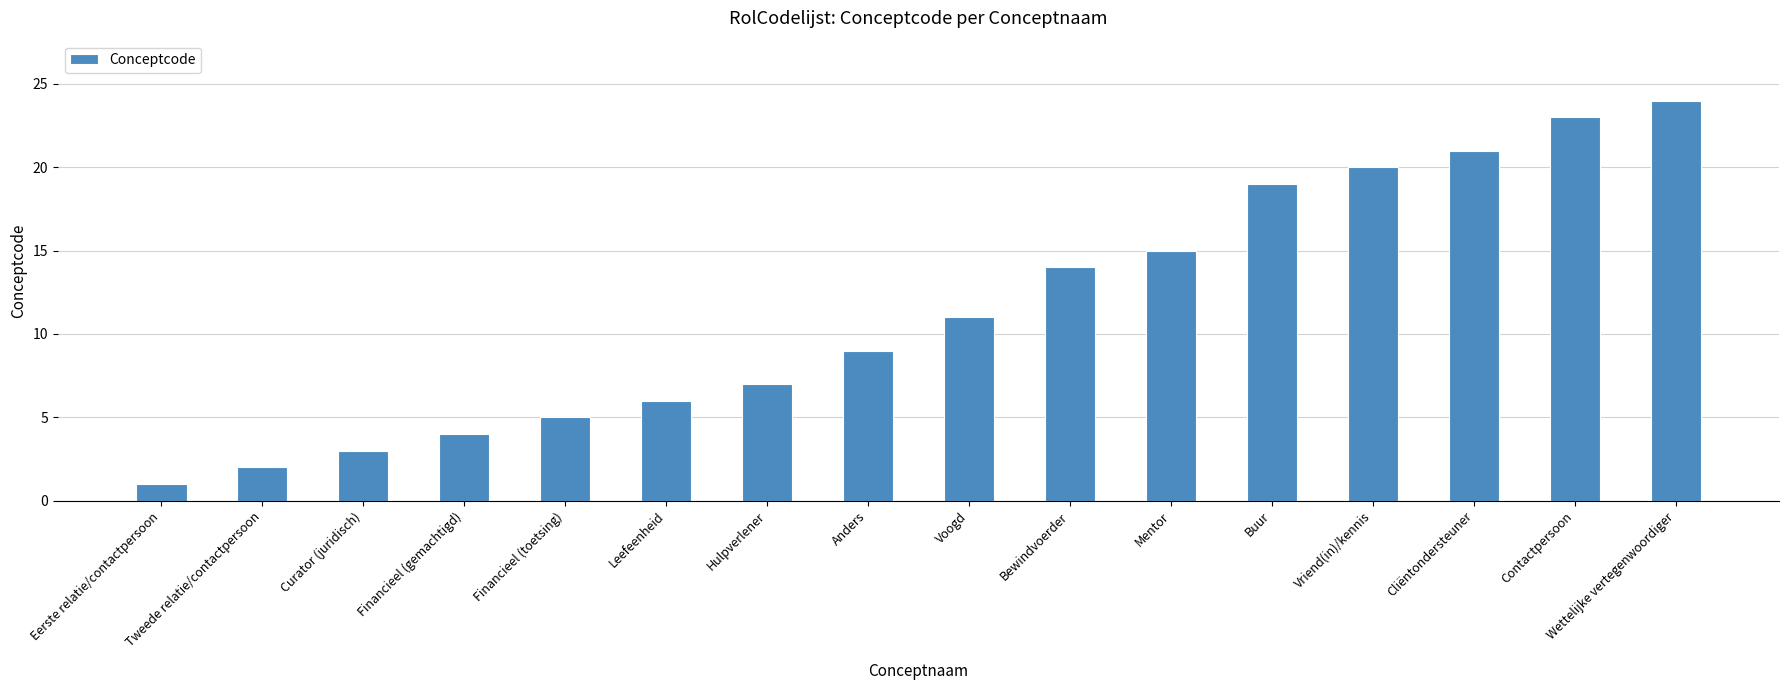

Which label corresponds to the largest value in the chart?

Wettelijke vertegenwoordiger